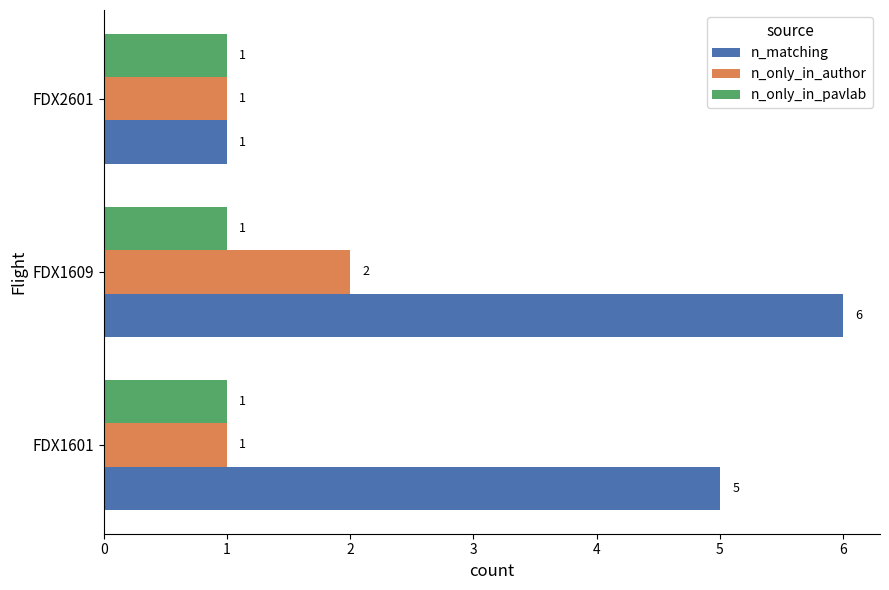

What is the sum of the n_only_in_author values at FDX1609 and FDX1601?

3